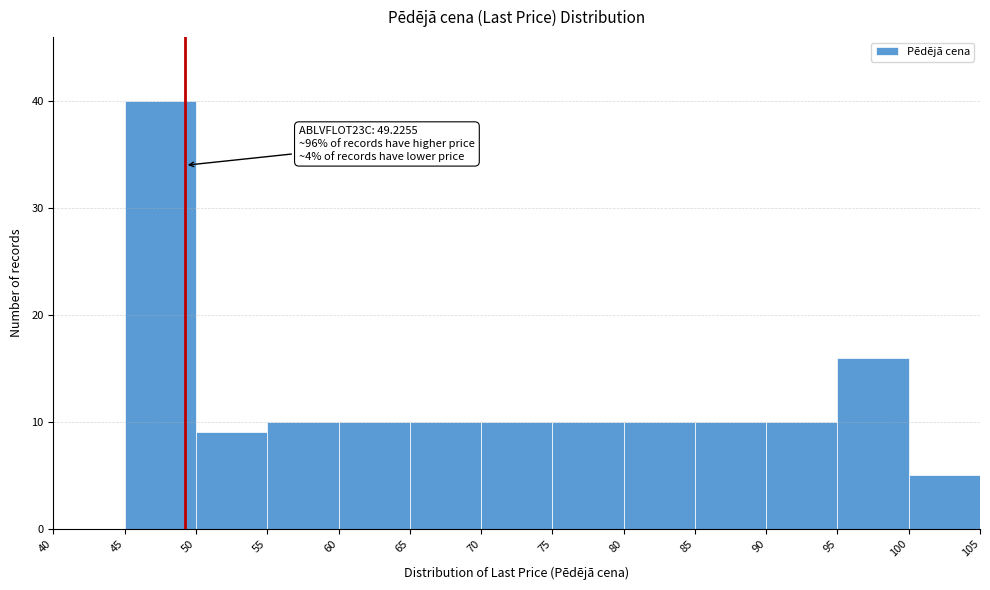

Over which range of the x-axis is the bar tallest?

45 to 50